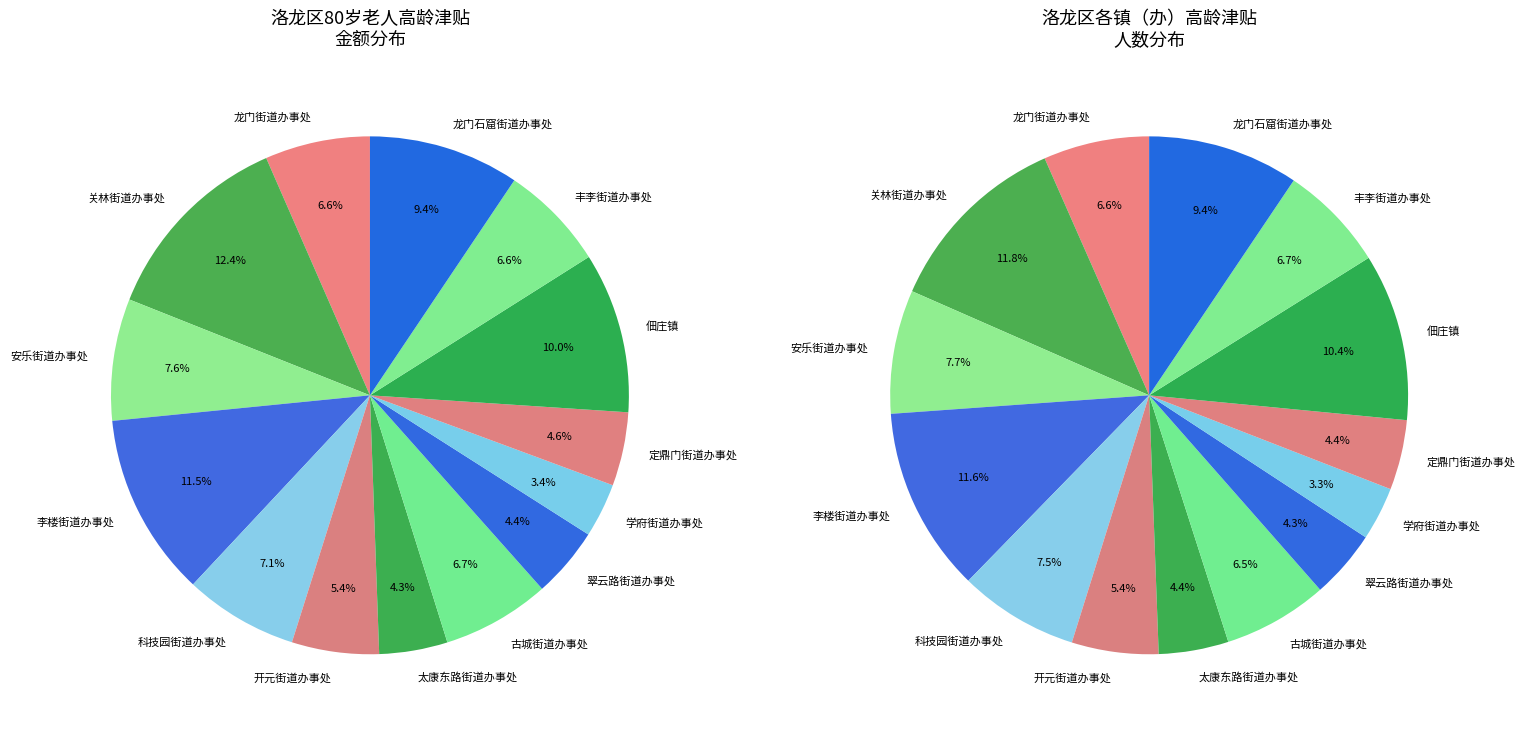

How many segments does this pie chart have?

14